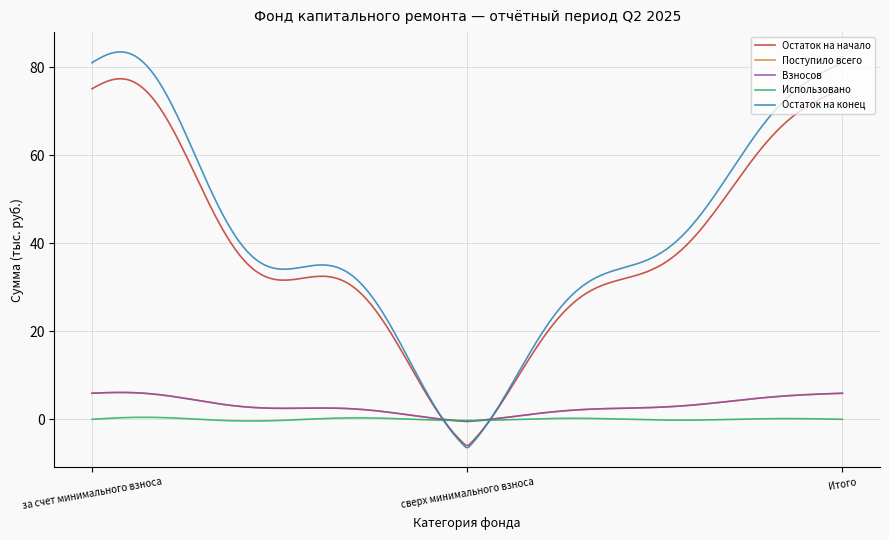

What is the highest value of the Остаток на конец series?

83.5